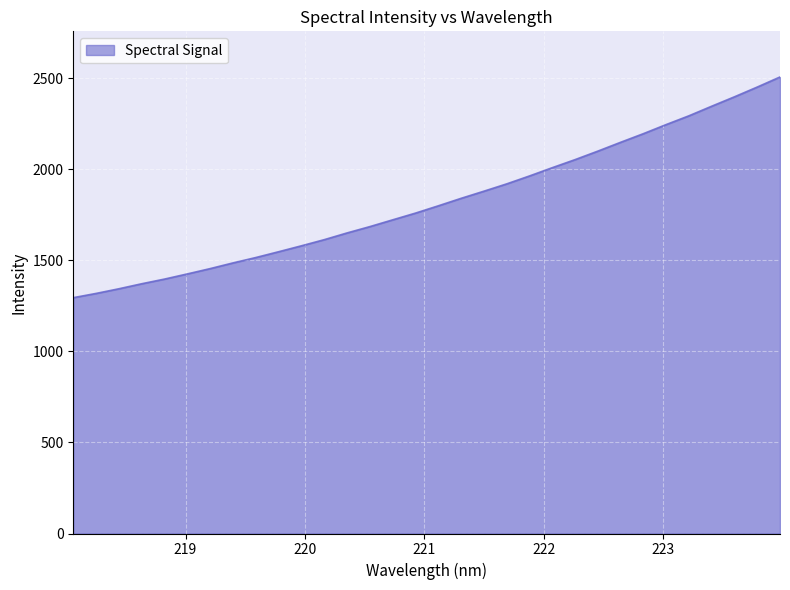

What is the minimum value shown in the chart?

1295.6